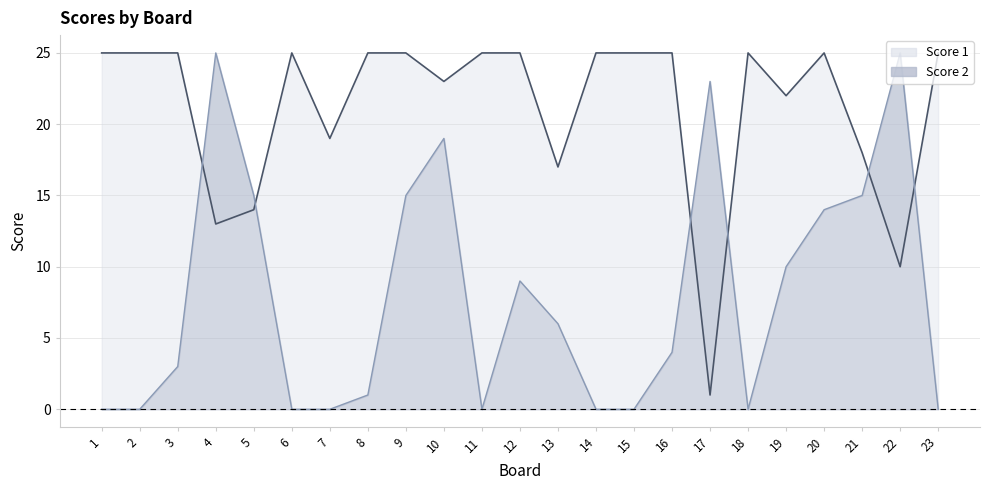

What is the maximum value for Score 2?

25